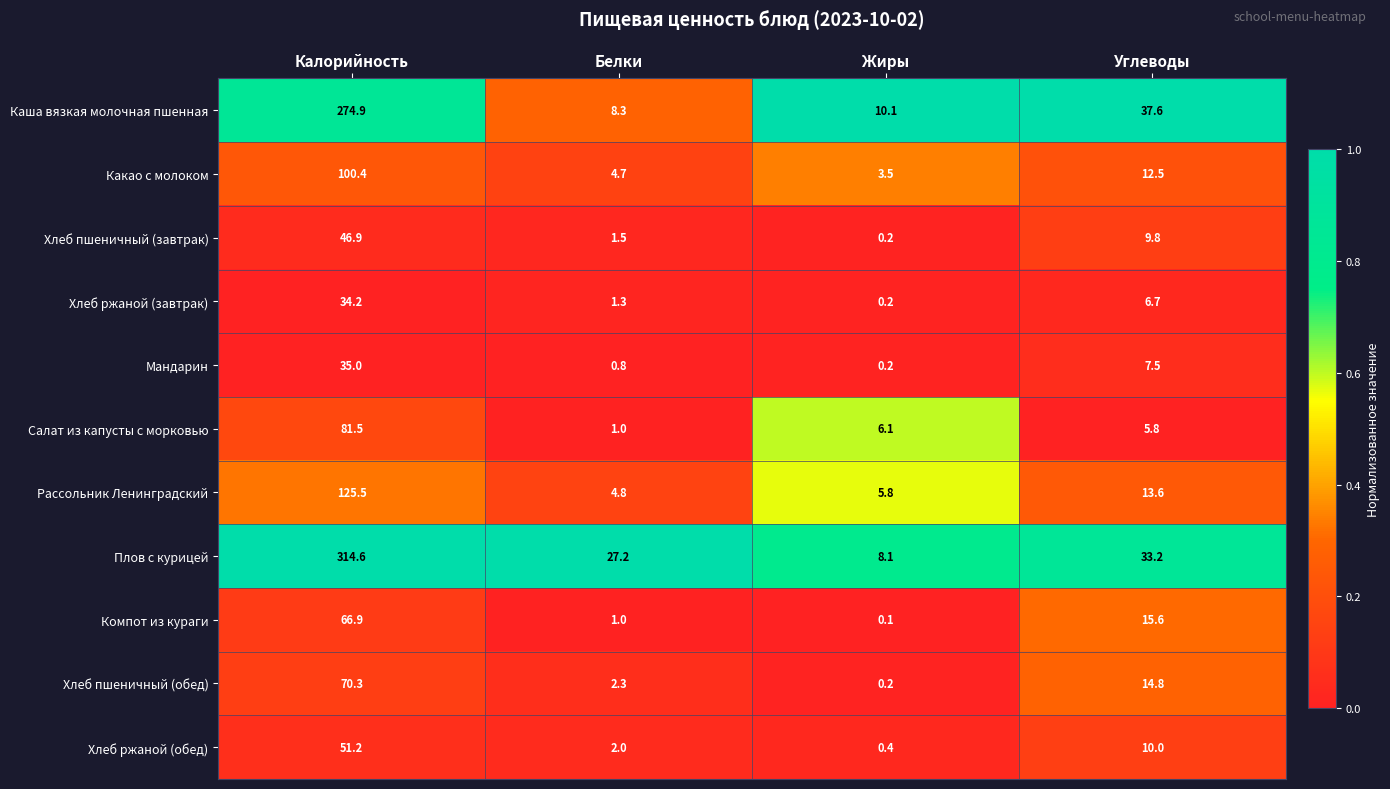

The value of Рассольник Ленинградский at Белки is 2.7. True or false?

False